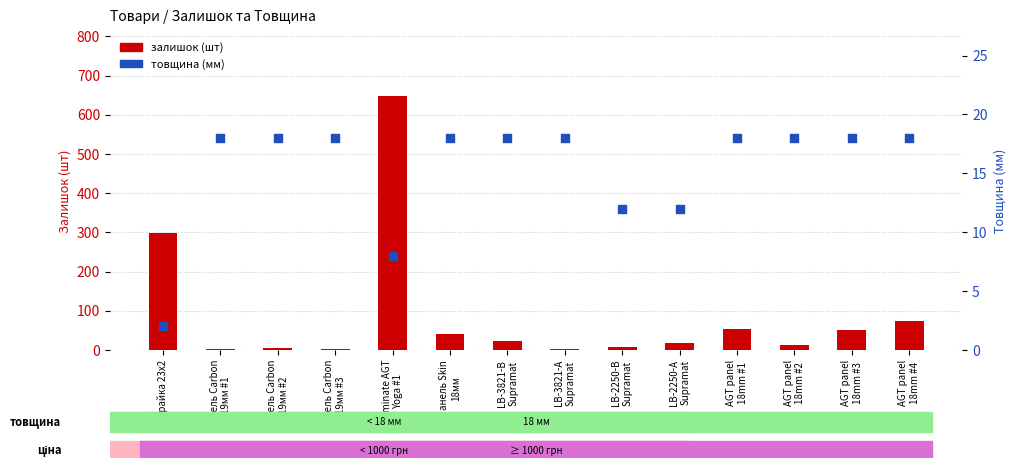

At which category is the sum across all series the highest?

Laminate AGT
Yoga #1